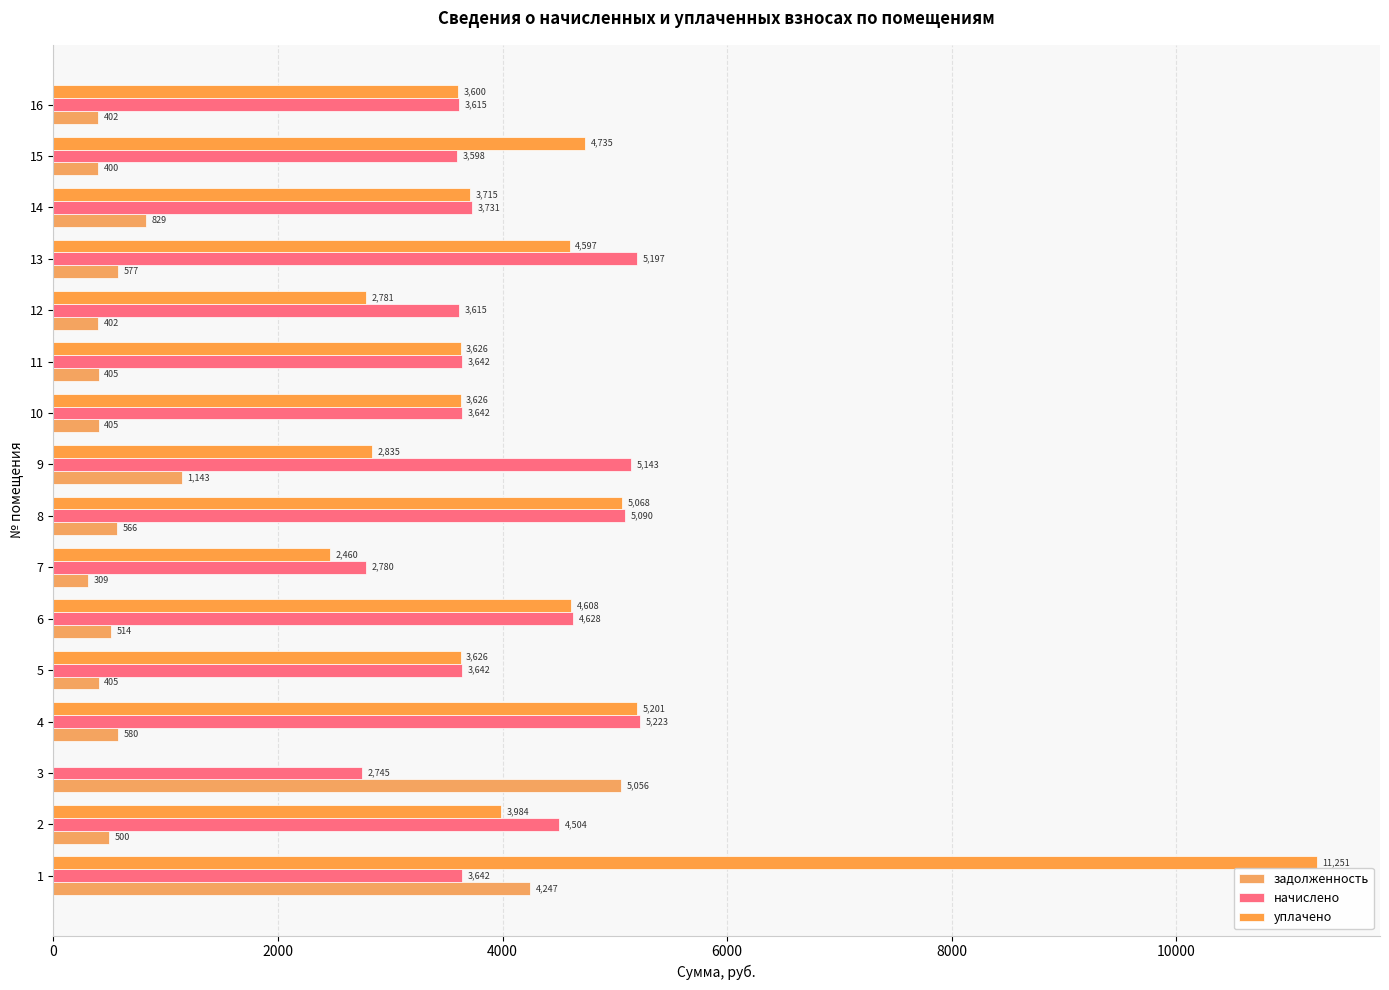

What is the total value across all series at 14?

8274.8